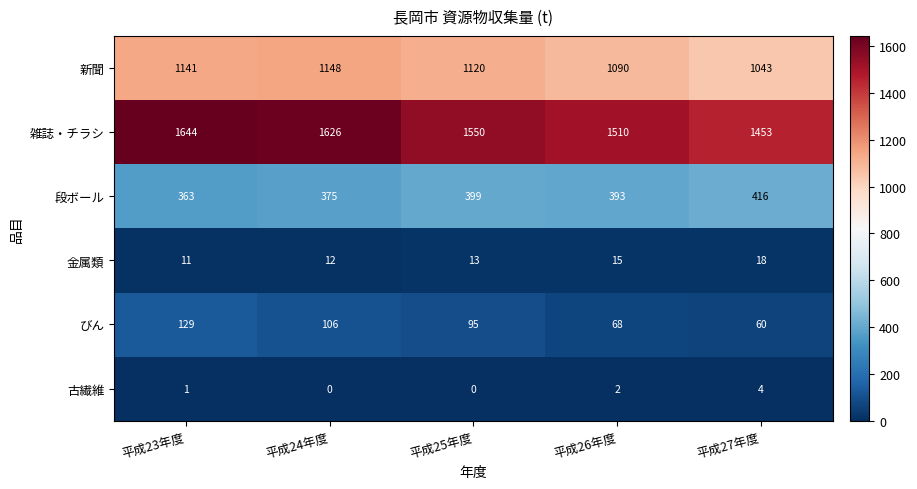

What is the total value across all series at 平成24年度?

3267